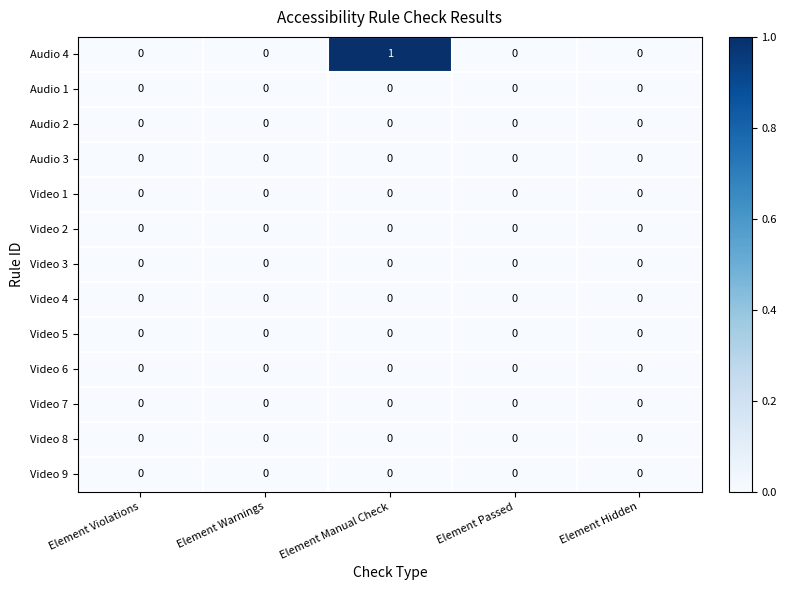

What is the greatest value displayed?

1